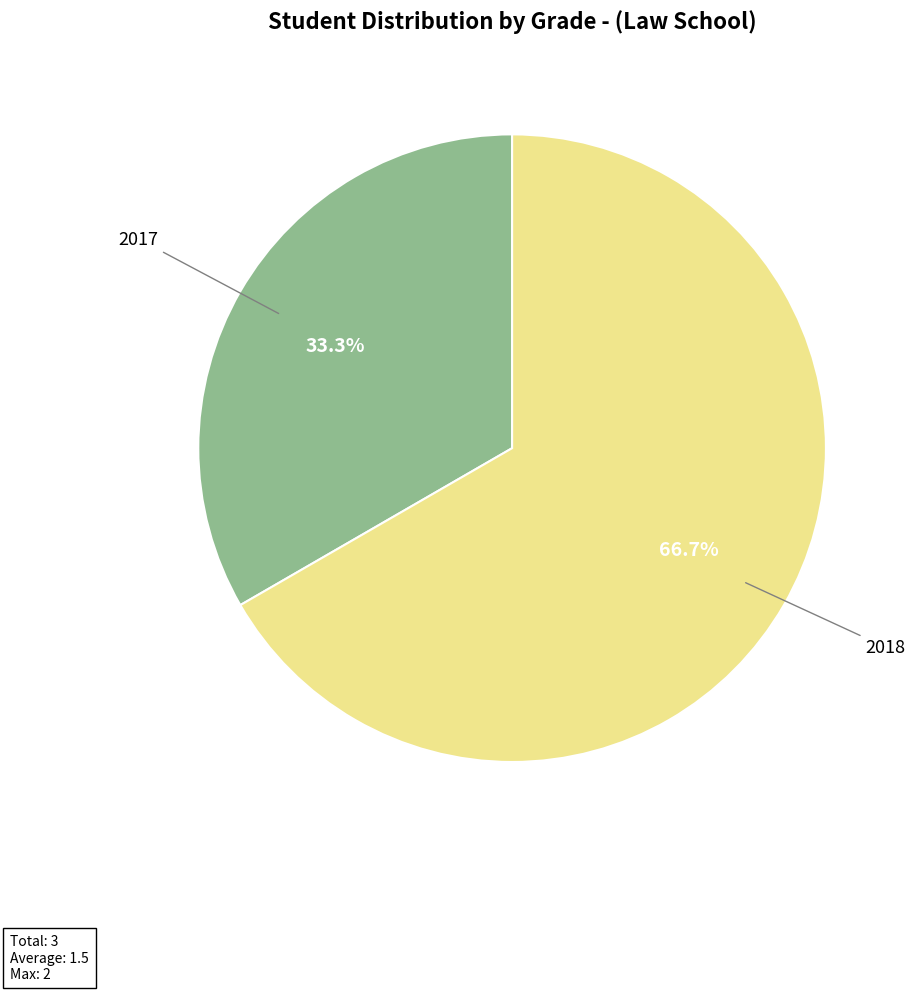

Between 2018 and 2017, which is larger?

2018